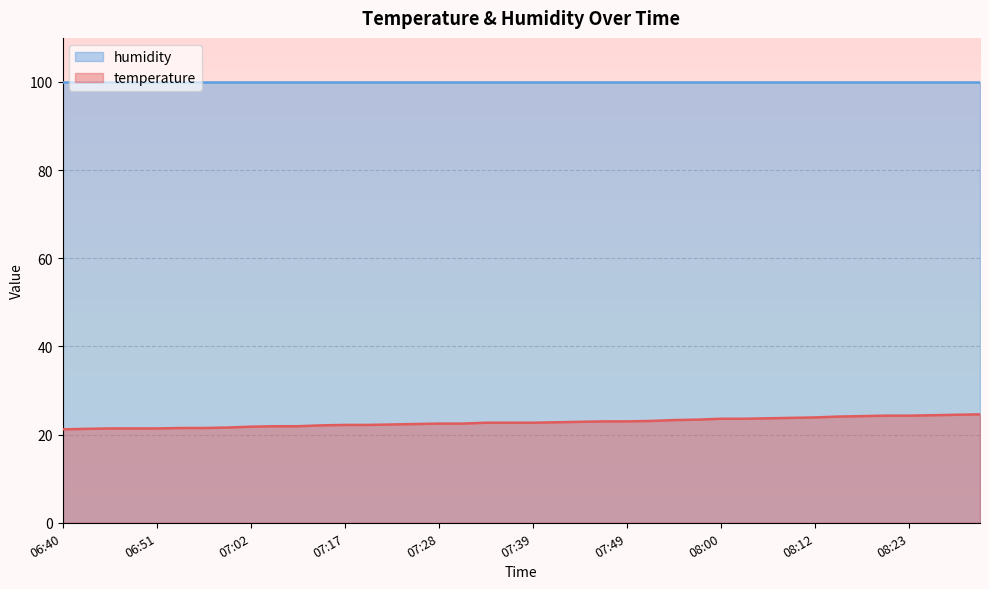

What is the label of the 32nd point from the right?

07:02